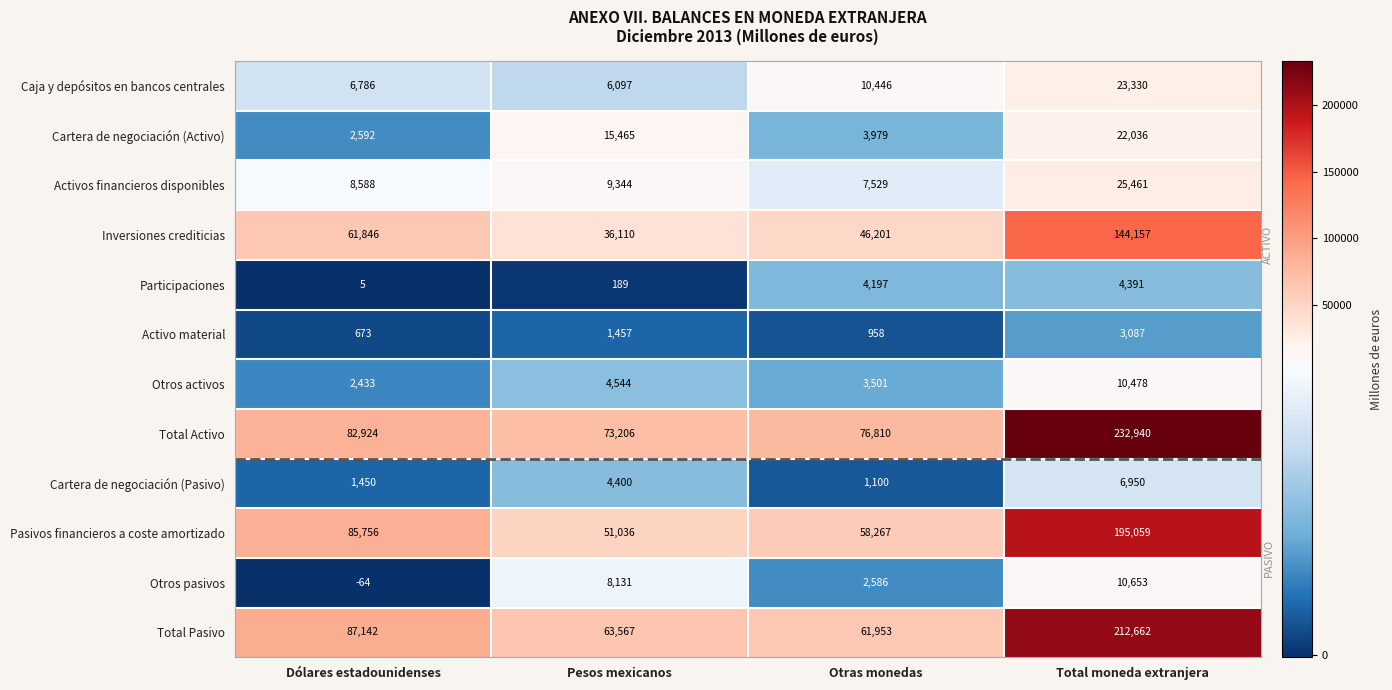

Which series has the largest range (max minus min)?

Total Activo